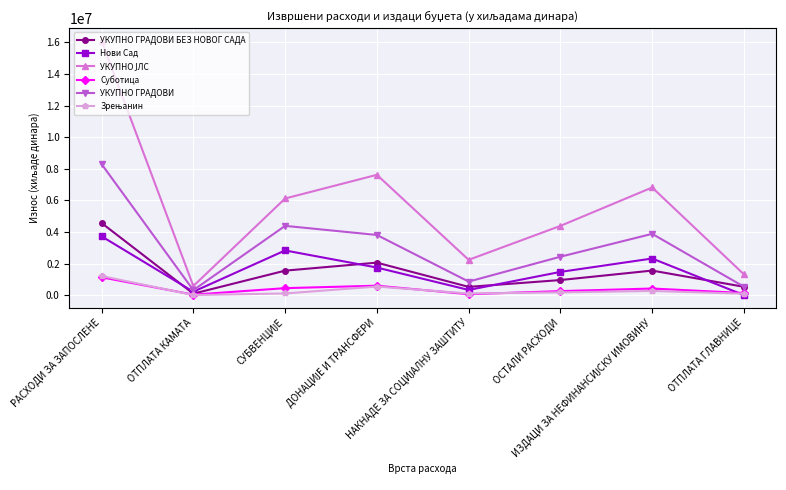

How many interior local peaks does the Суботица series have?

2